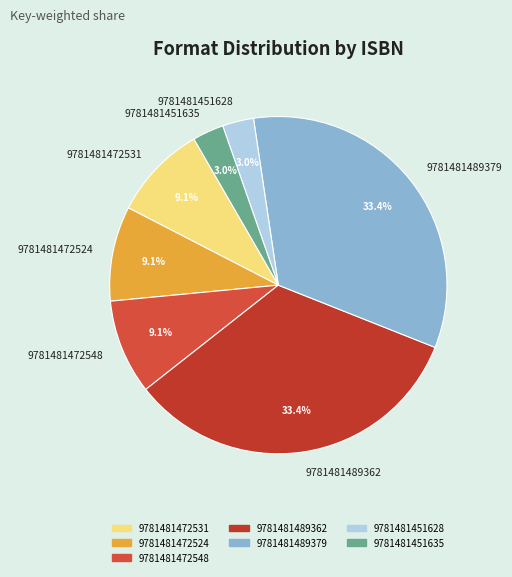

Combined, do 9781481451635 and 9781481451628 account for over 50%?

No